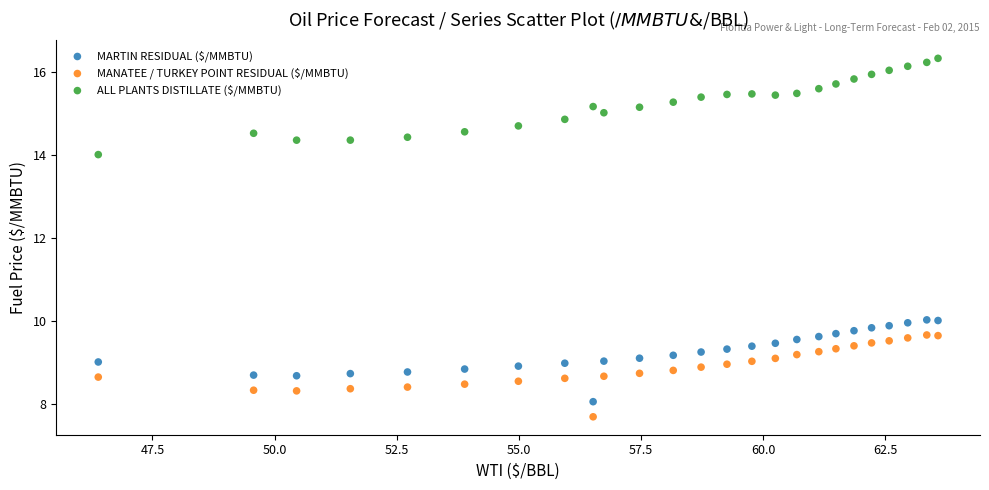

Which series has the largest Y range (max minus min)?

ALL PLANTS DISTILLATE ($/MMBTU)